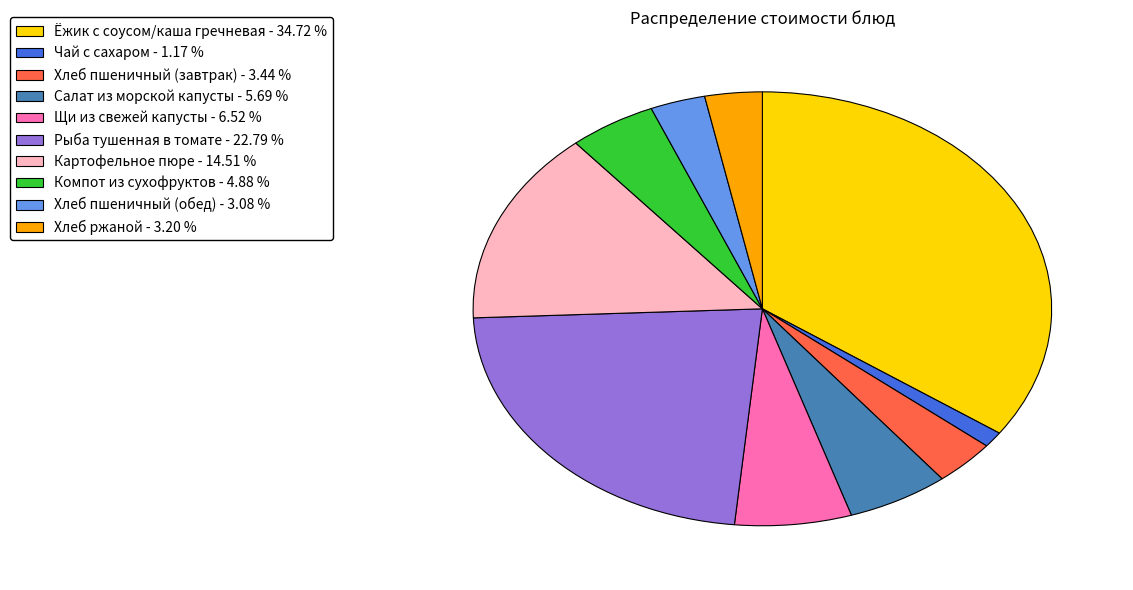

Which slice is the largest?

Ёжик с соусом/каша гречневая